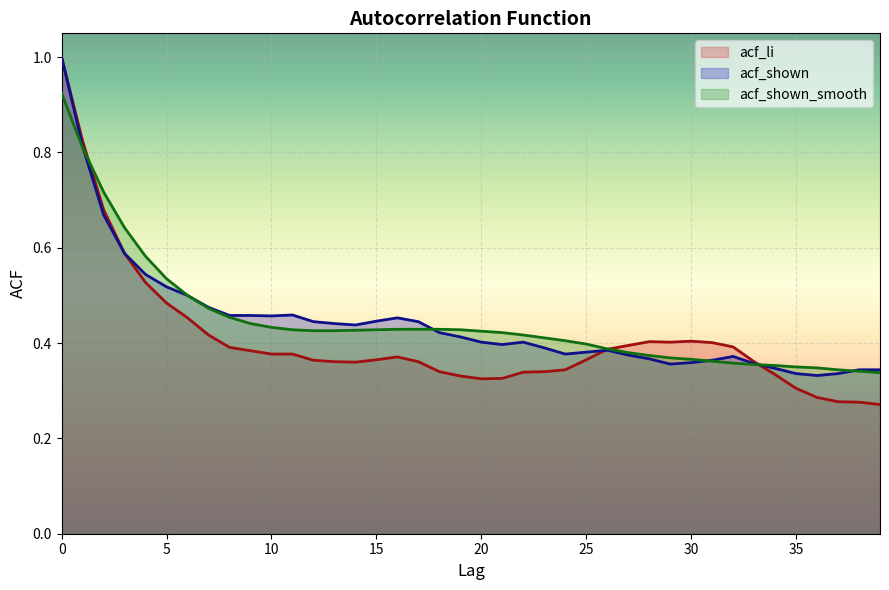

Does the chart display data point markers on the line(s)?

No